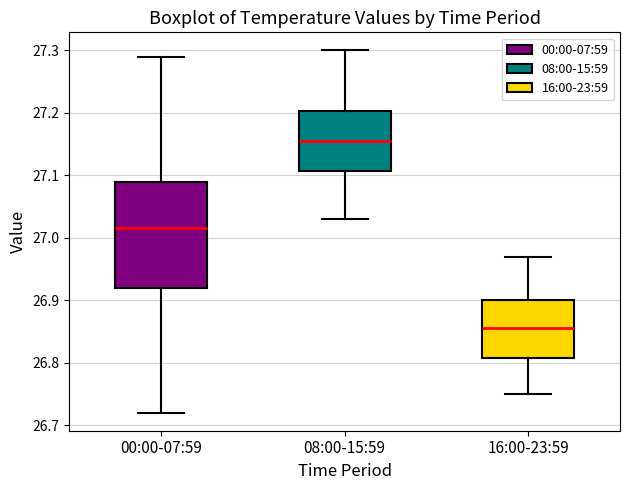

Reading left to right, transcribe this box plot: for each box, give where its median line is, the range the box spans, and where its two whiskers end, as read against the y-axis. The values are not printed on the chart, so give them approximately, as read against the axis.

00:00-07:59: median 27.02, box 26.92 to 27.09, whiskers 26.72 to 27.29
08:00-15:59: median 27.16, box 27.11 to 27.20, whiskers 27.03 to 27.30
16:00-23:59: median 26.86, box 26.81 to 26.90, whiskers 26.75 to 26.97